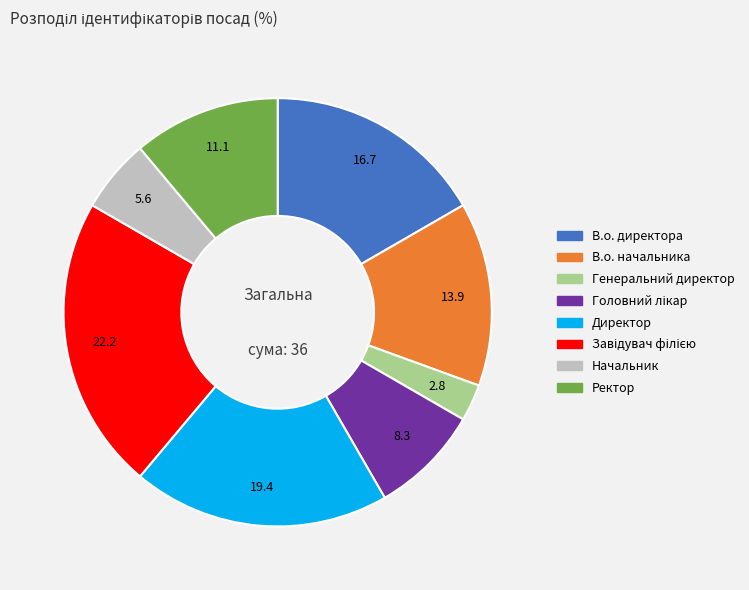

Combined, do Директор and В.о. директора account for over 50%?

No